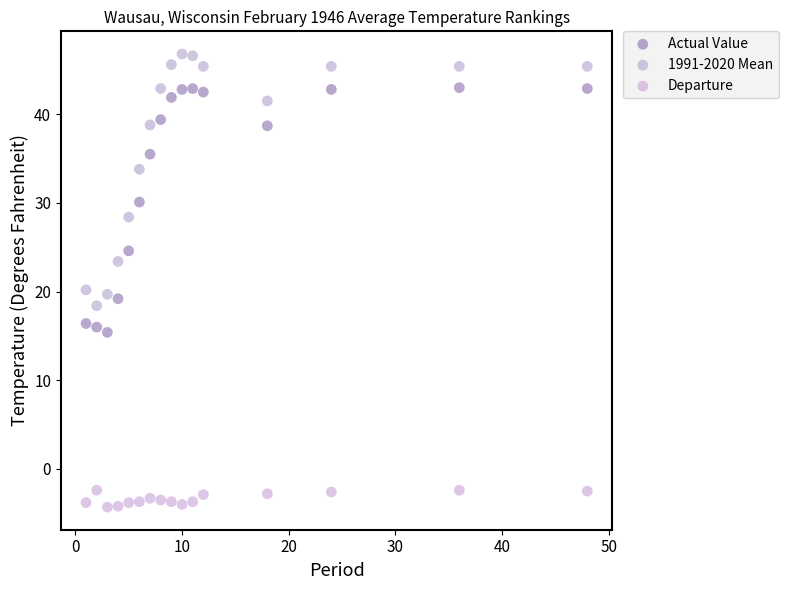

Which series contains the highest Y value?

1991-2020 Mean